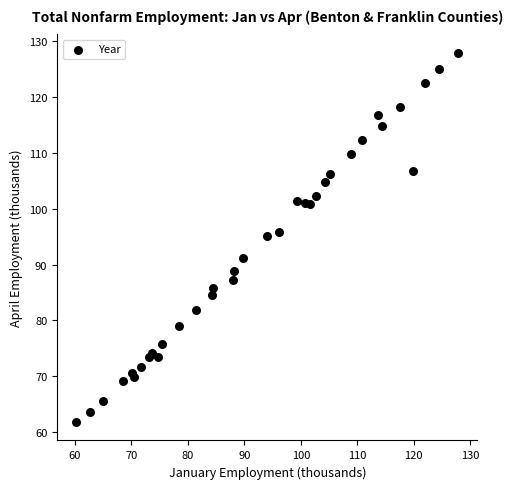

What Y value in the scatter plot is closest to 94?

95.1